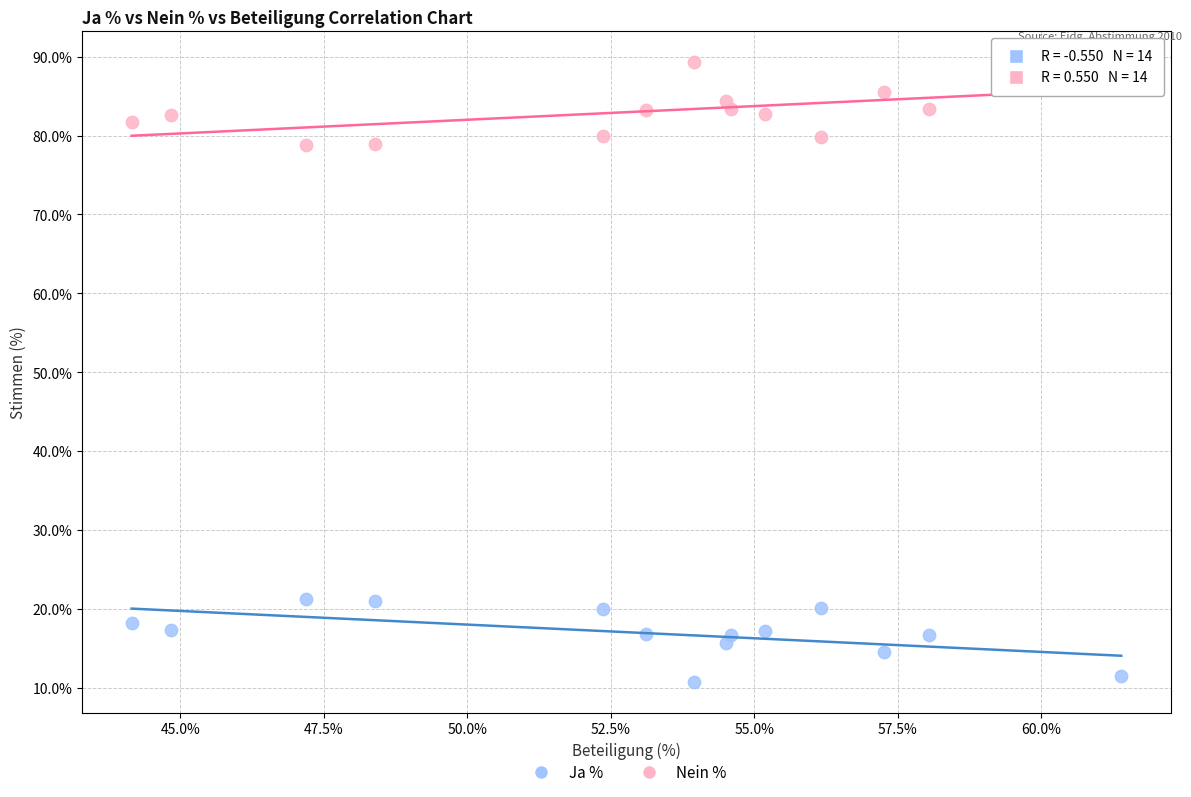

Which series contains the highest Y value?

Nein %